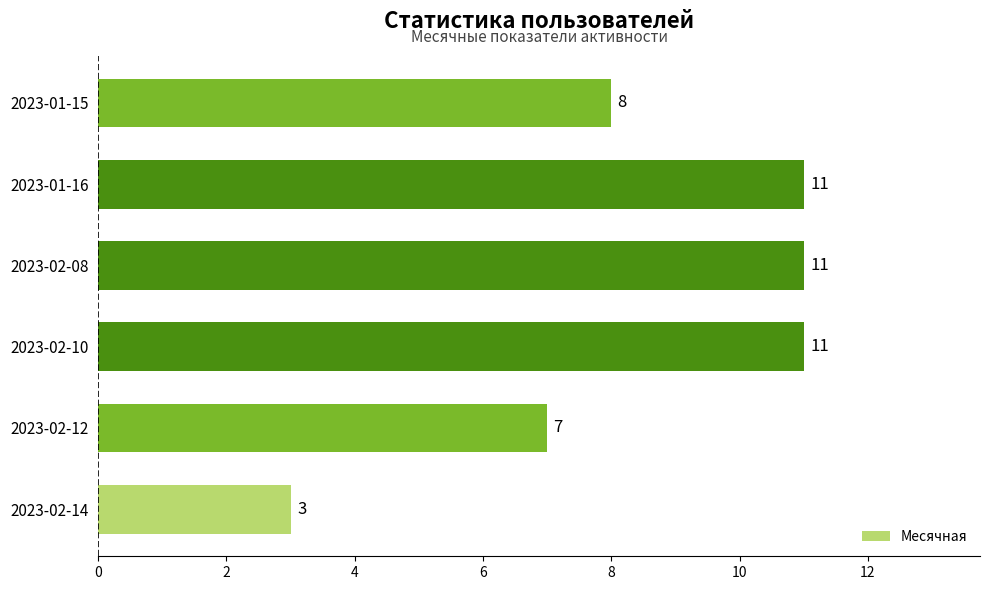

True or false: the data shows 11 at 2023-02-08.

True